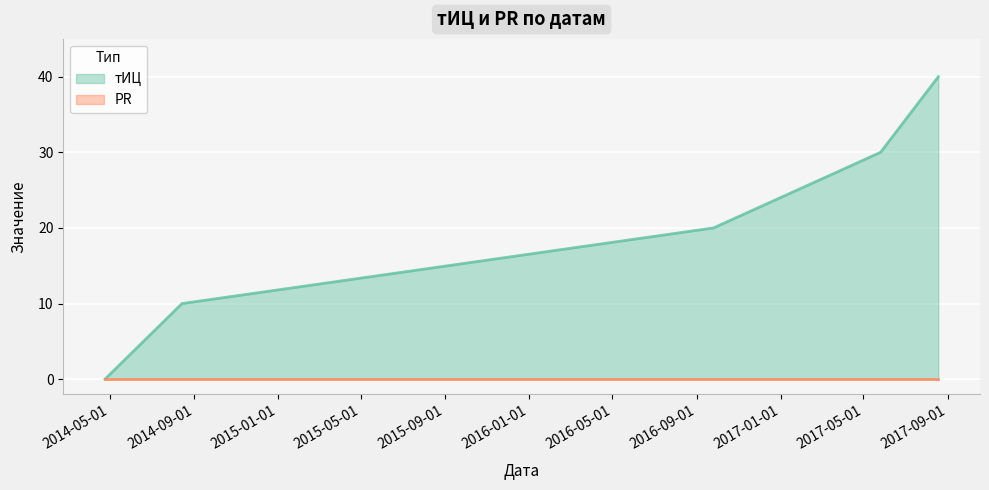

What is the difference between the maximum and minimum values?

40